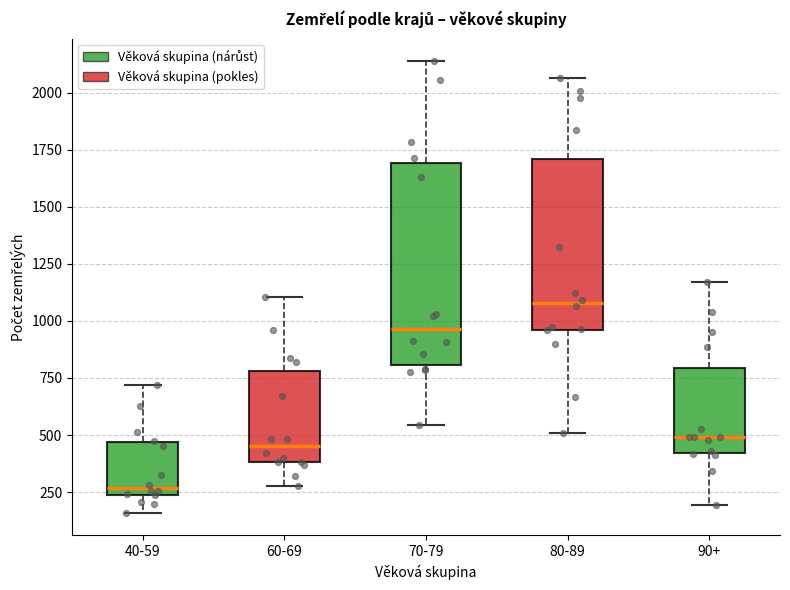

Which box has the lowest median line?

40-59